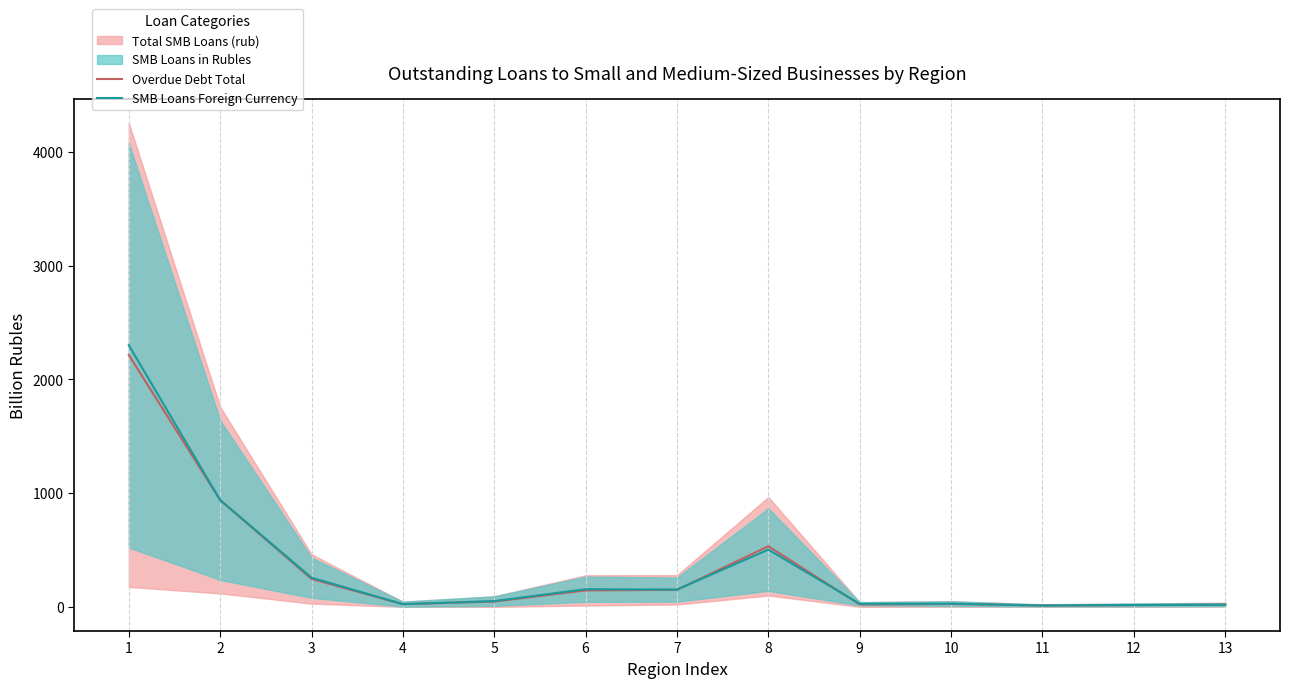

Which category has the highest value in the Overdue Debt Total series?

1